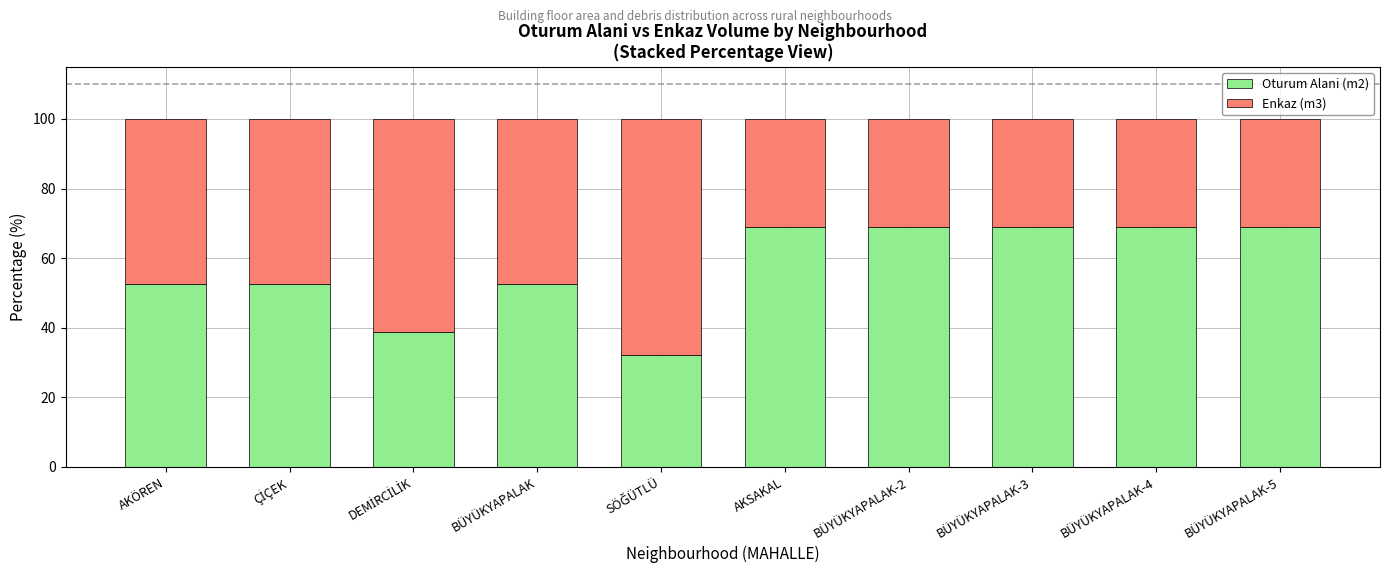

What is the sum of all Oturum Alani (m2) values?

573.2